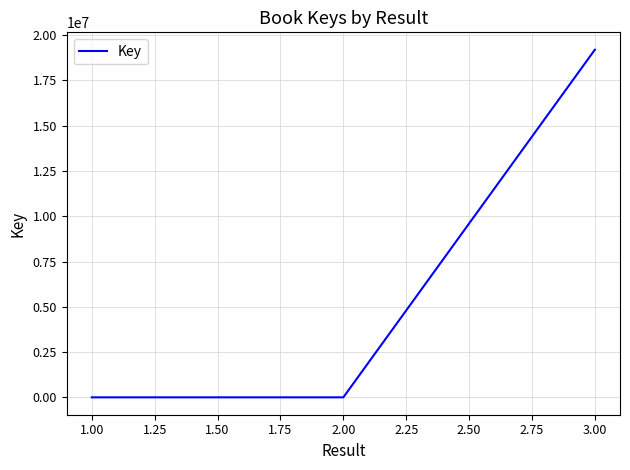

Where is the data nearest to the value 9598268?

2.00